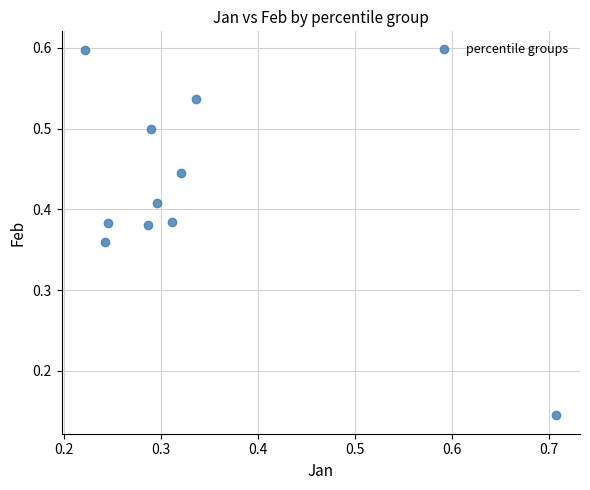

What is the average X value?

0.3